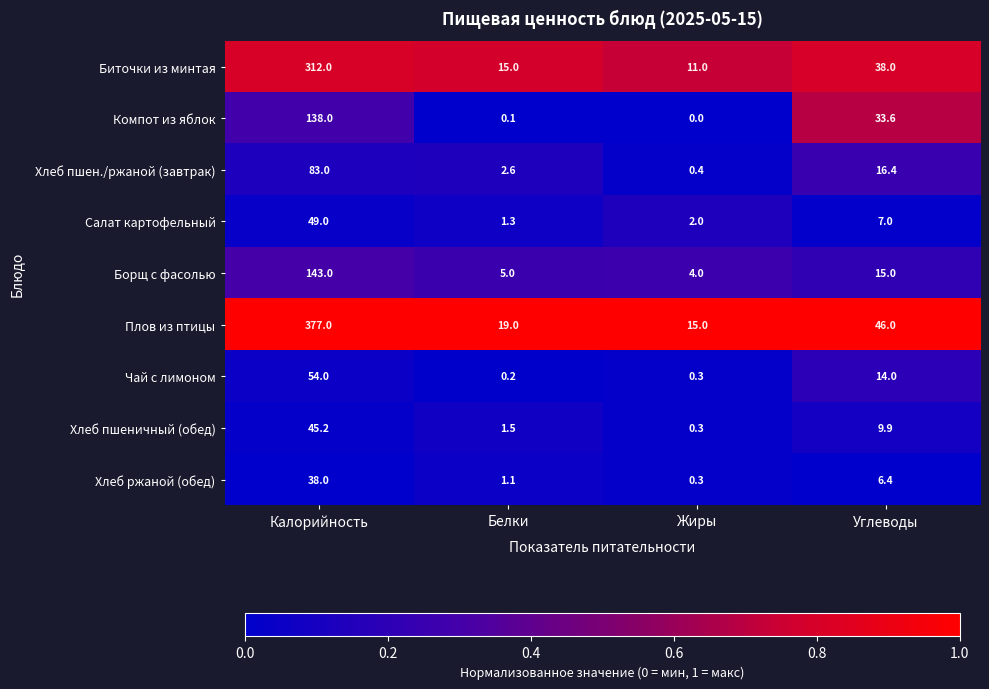

How many series are shown in this chart?

9